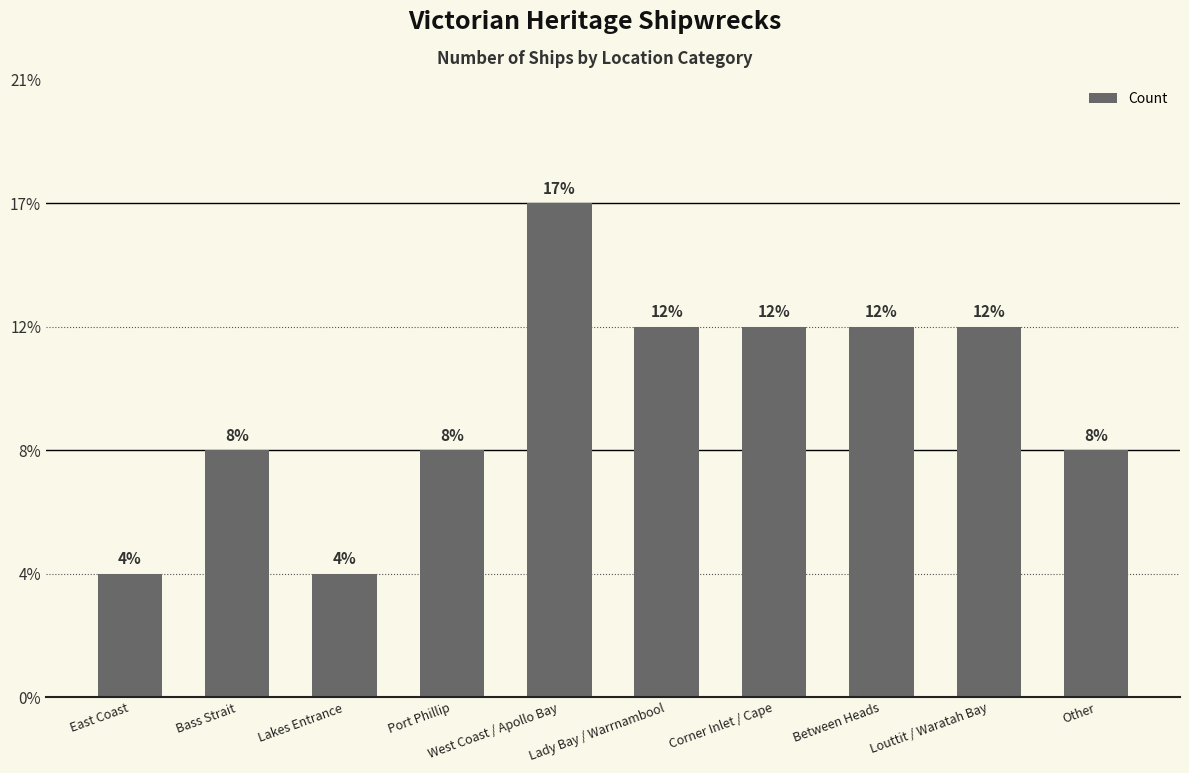

Does the chart contain stacked bars?

No